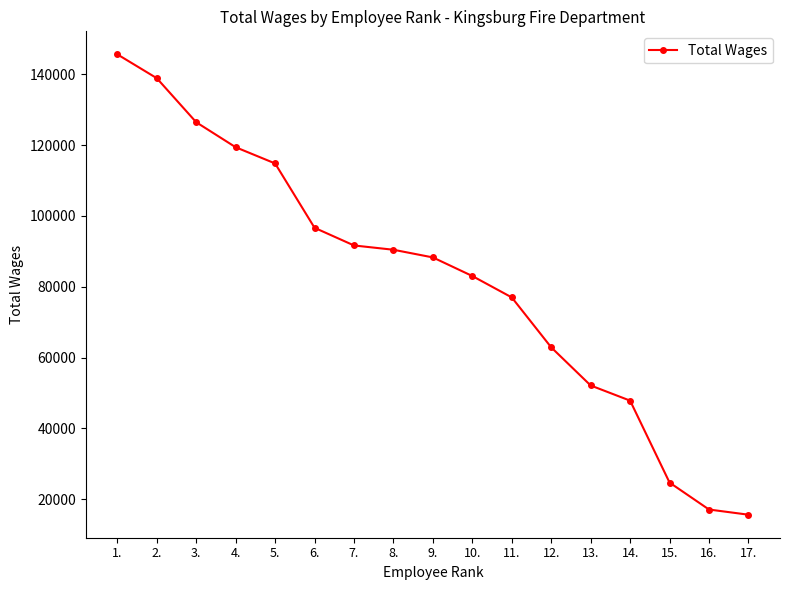

What is the average value?

81923